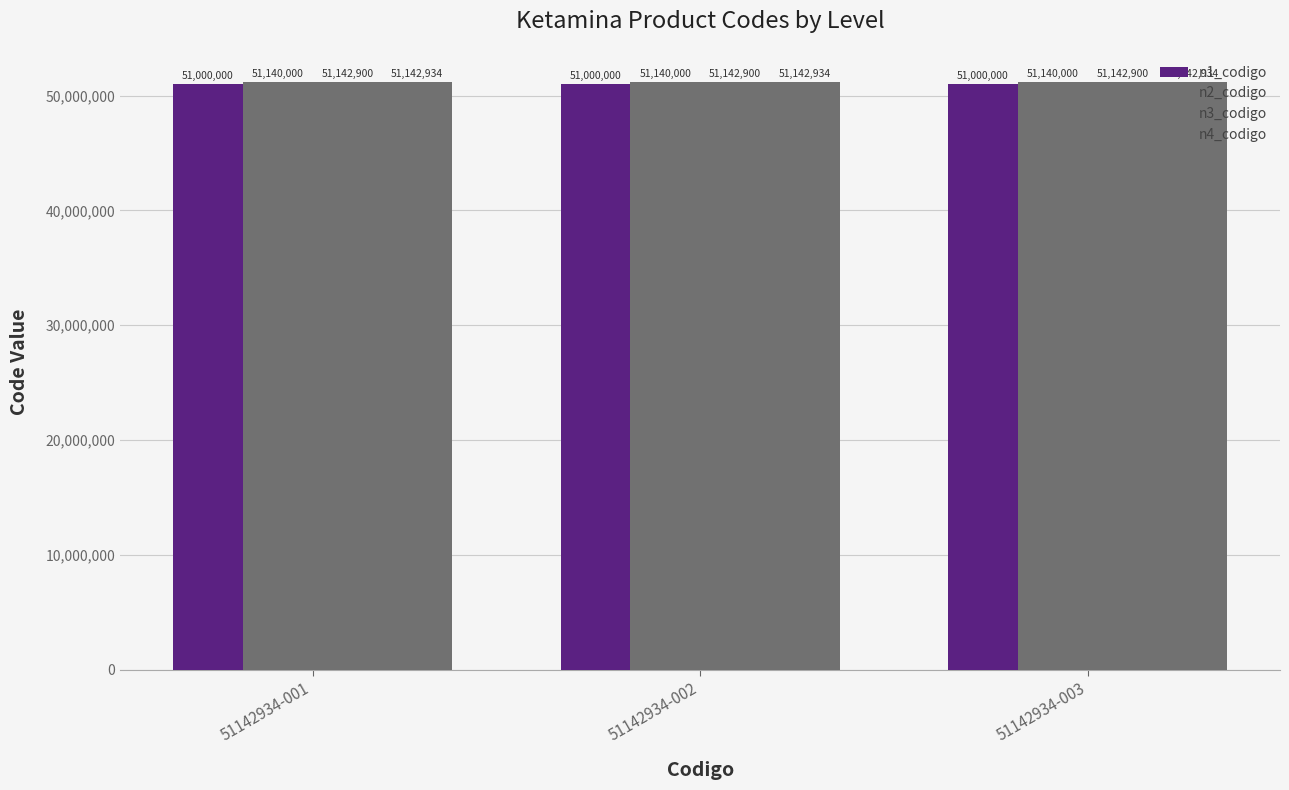

Is it true that n1_codigo equals 51000000 at 51142934-001?

True